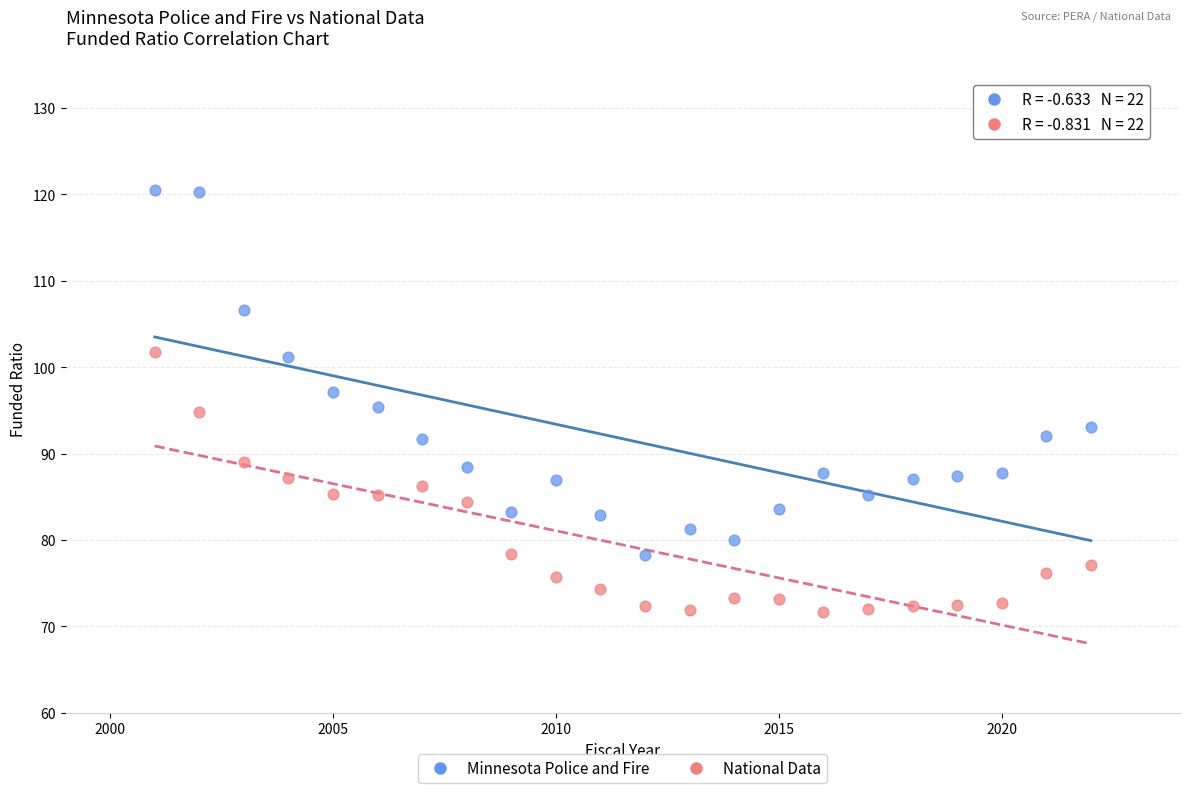

Which series has the largest Y range (max minus min)?

Minnesota Police and Fire